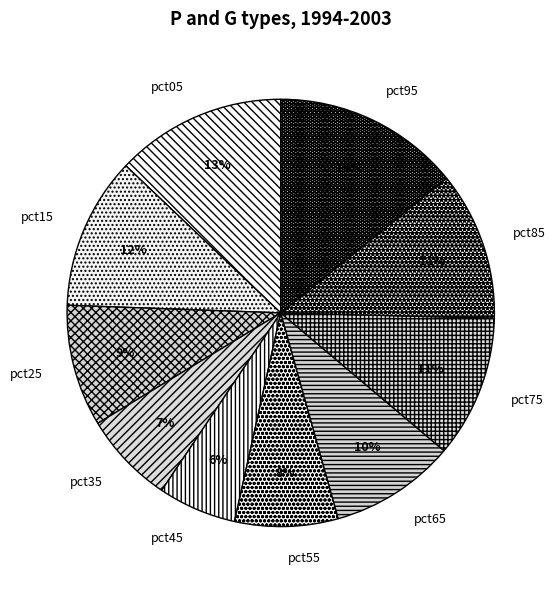

Is it true that pct15 is 1% of the pie?

False